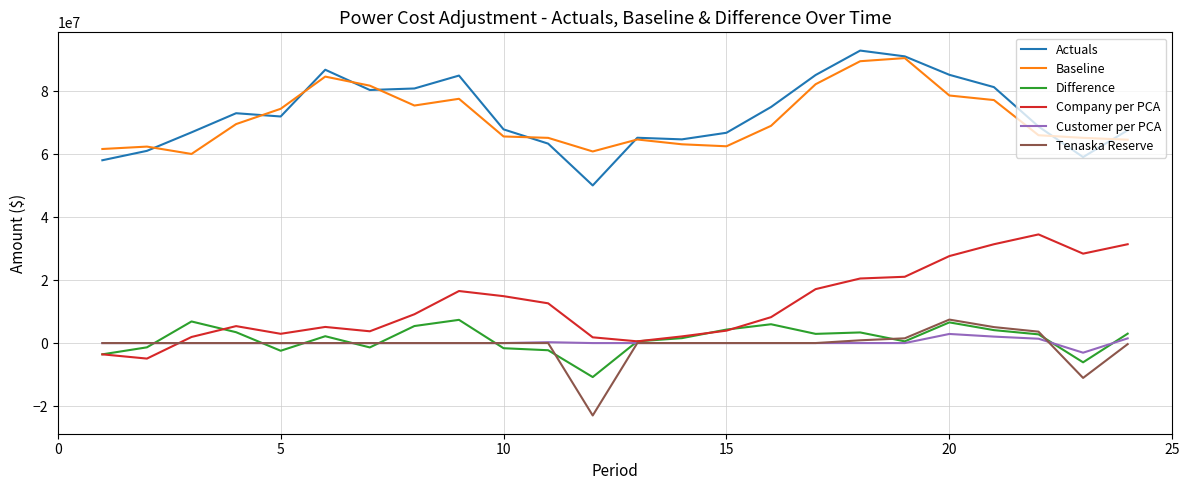

What is the minimum value for Difference?

-10789520